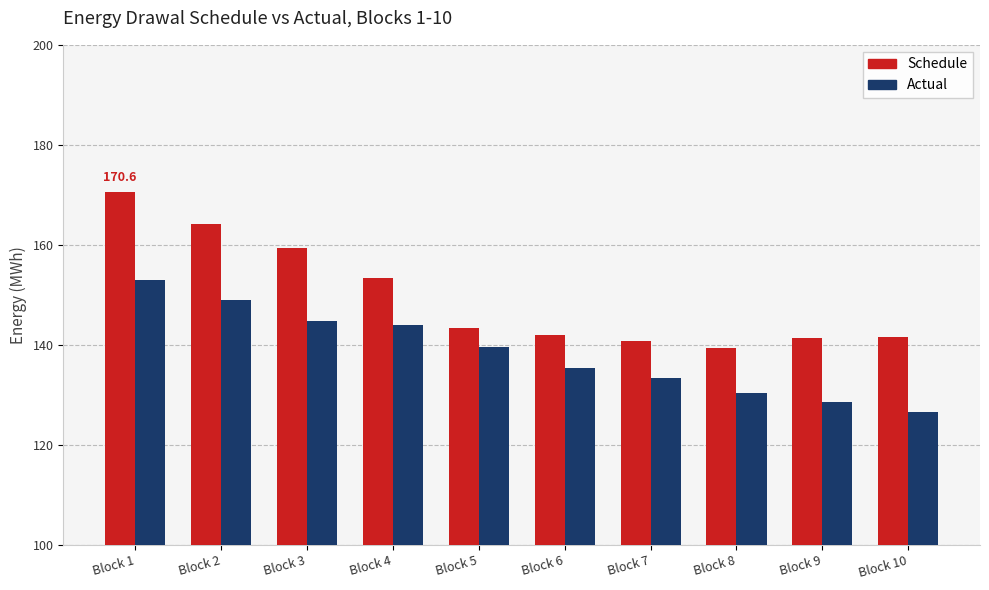

At which label is Actual closest to 139?

Block 5